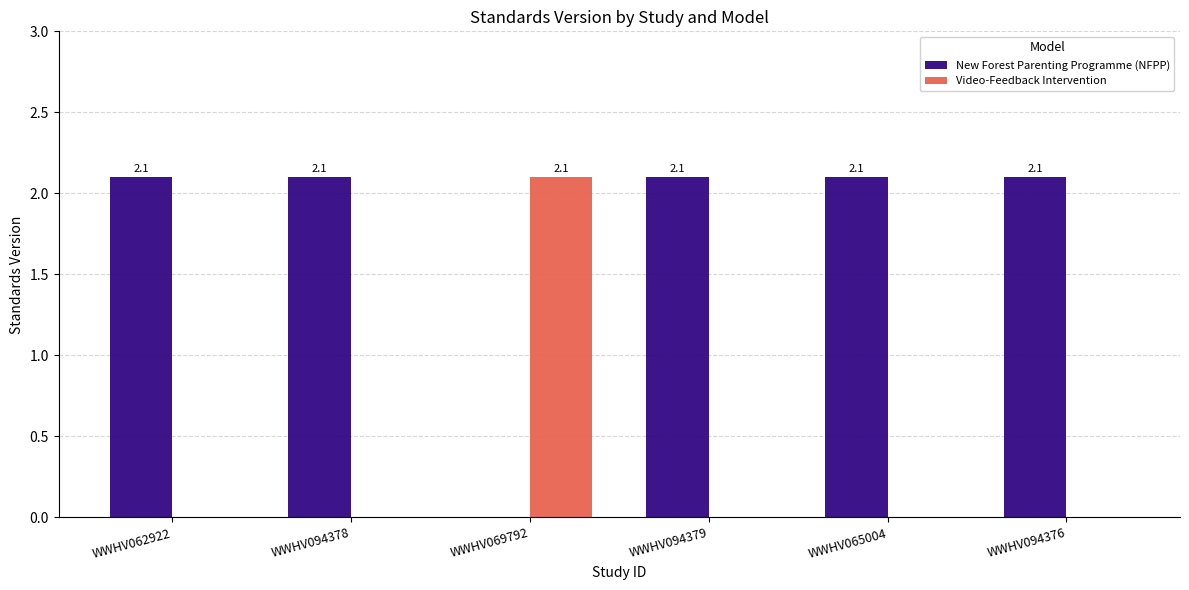

The value of New Forest Parenting Programme (NFPP) at WWHV065004 is 0.7. True or false?

False